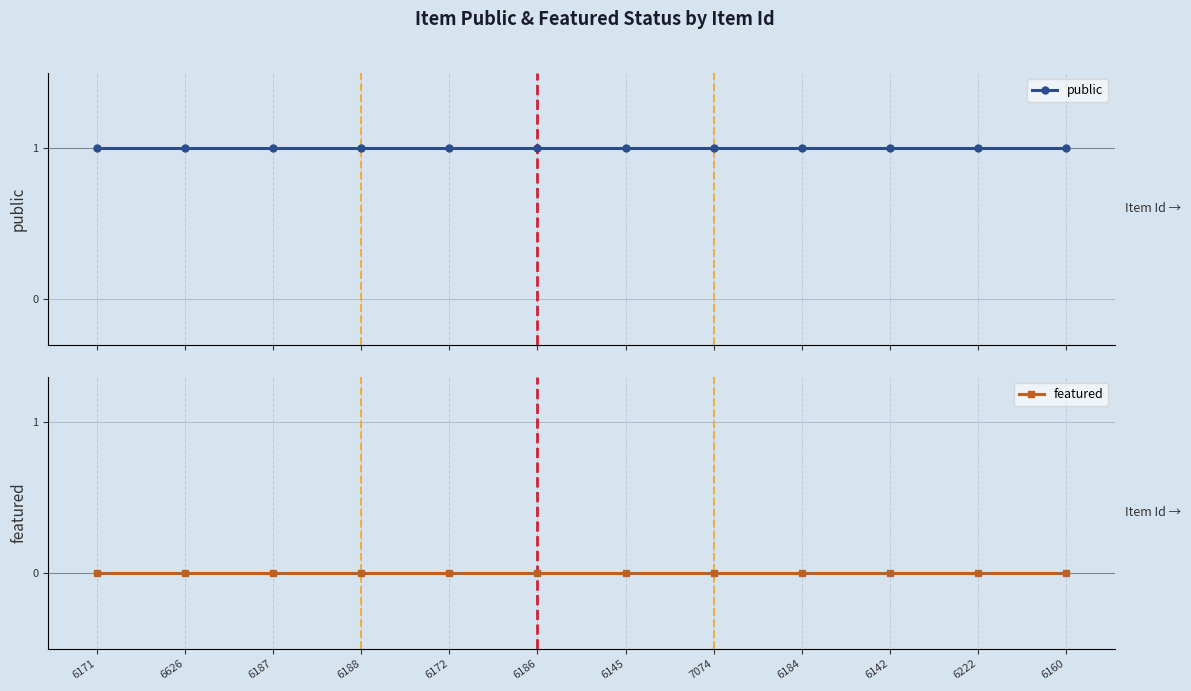

List the series in order of their overall mean, lowest first.

featured, public